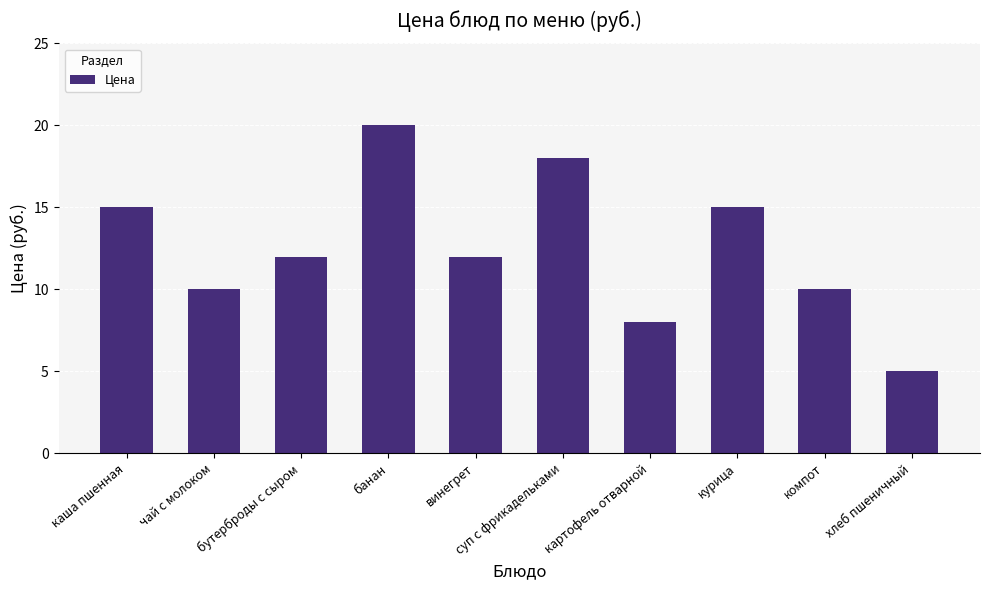

What is the label of the 2nd bar from the right?

компот